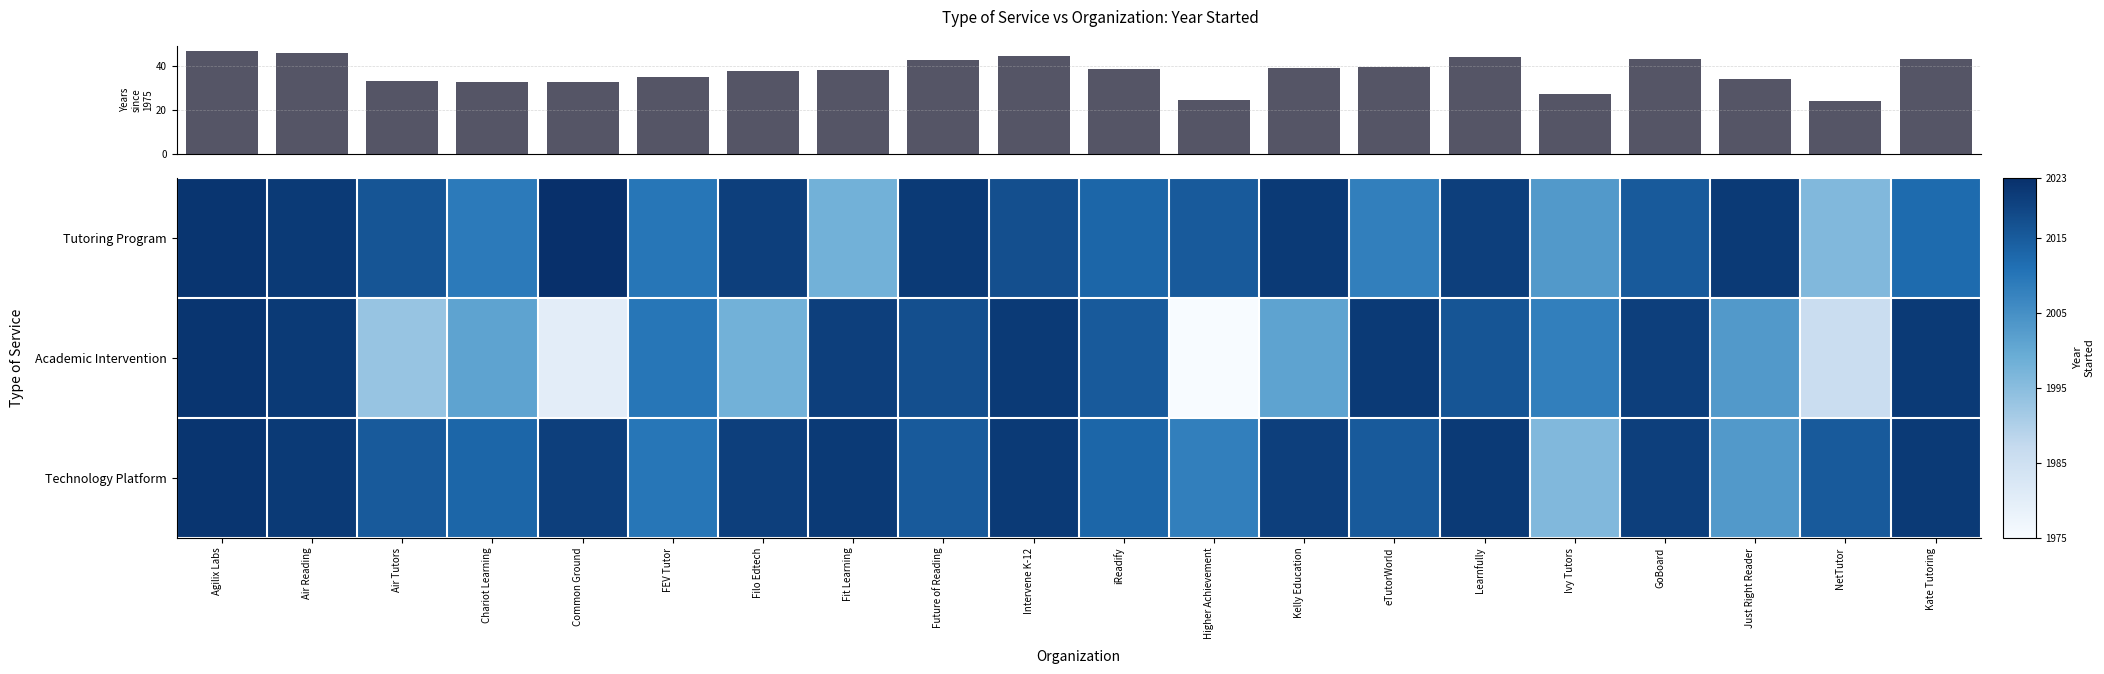

Is the value of Technology Platform at Intervene K-12 greater than the value of Academic Intervention at GoBoard?

Yes